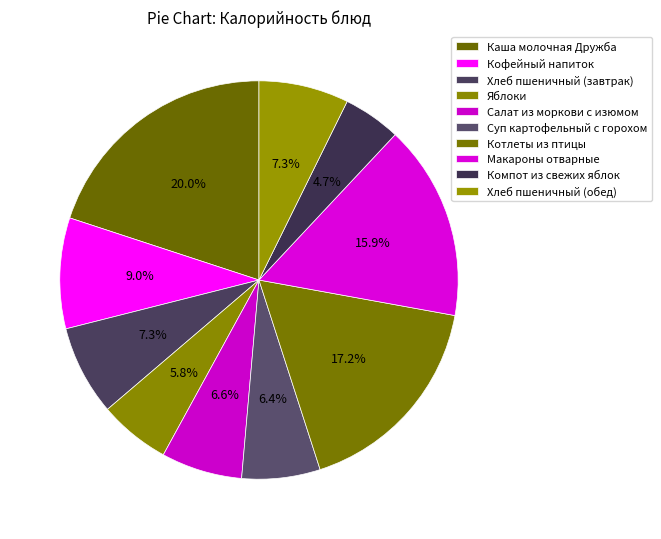

Does any single category account for the majority?

No